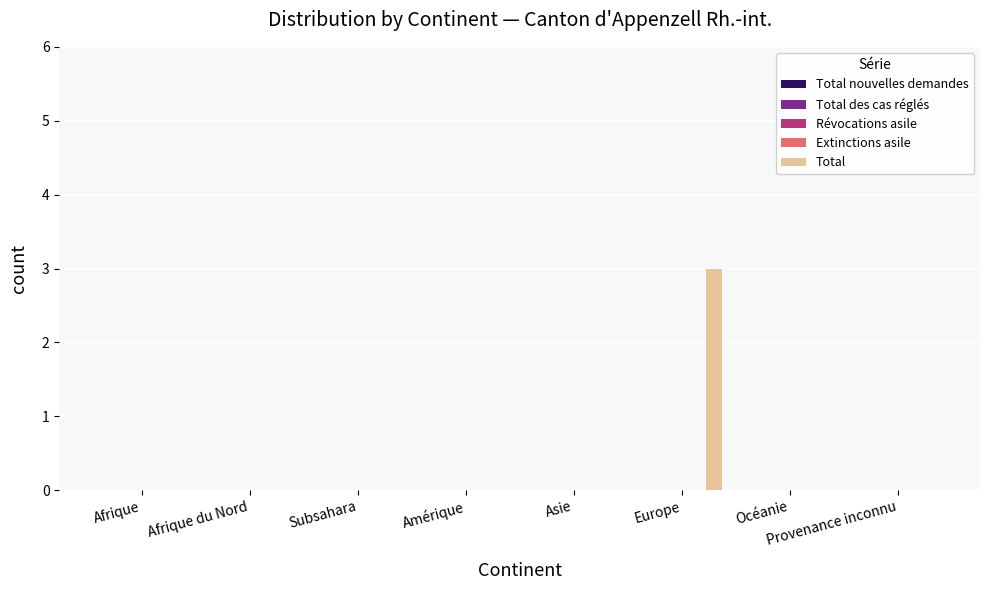

What is the sum of all values?

3